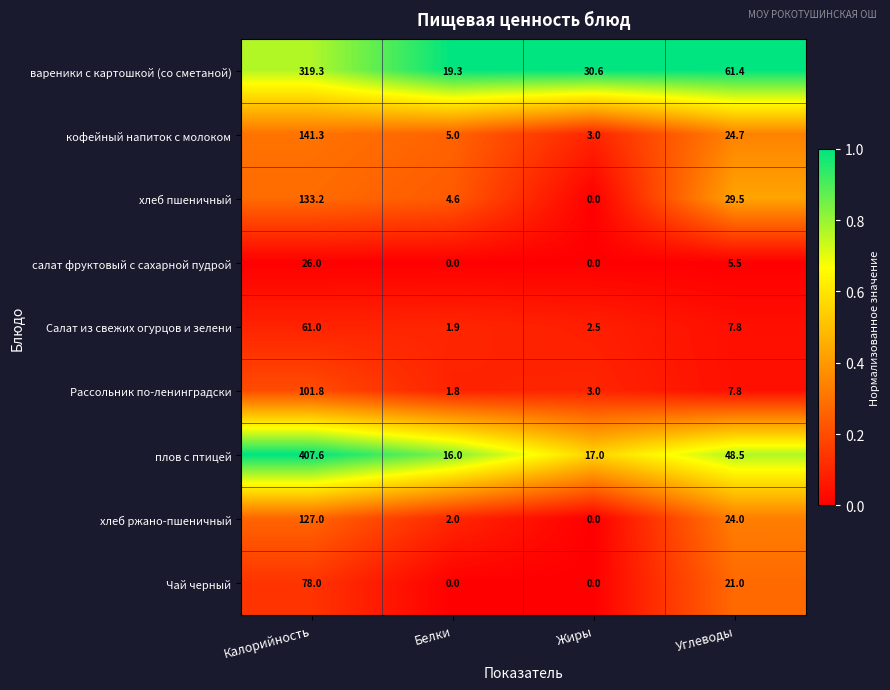

At which category is the sum across all series the highest?

Калорийность